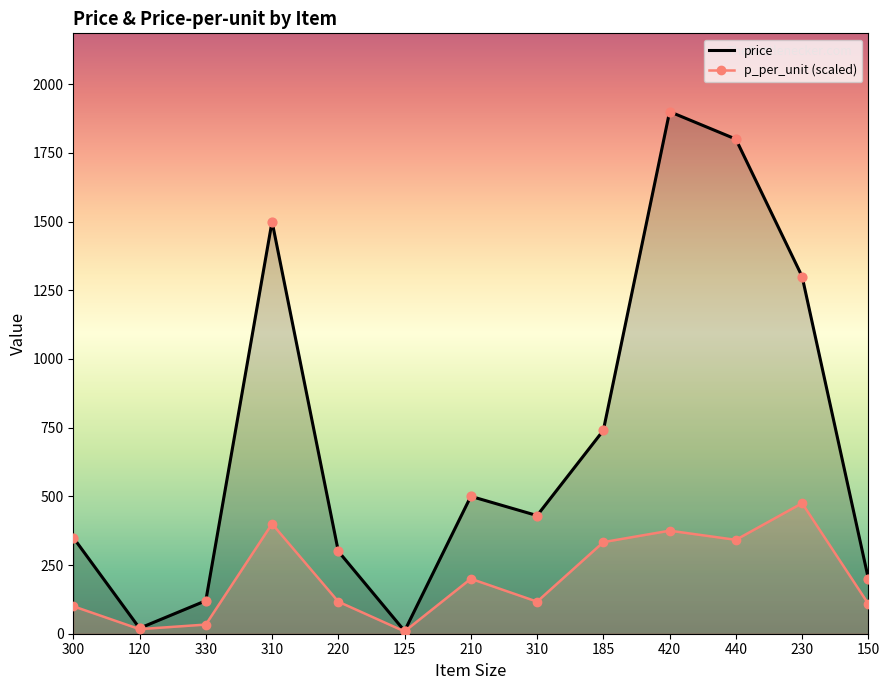

Is the value of price at 220 greater than the value of p_per_unit (scaled) at 120?

Yes